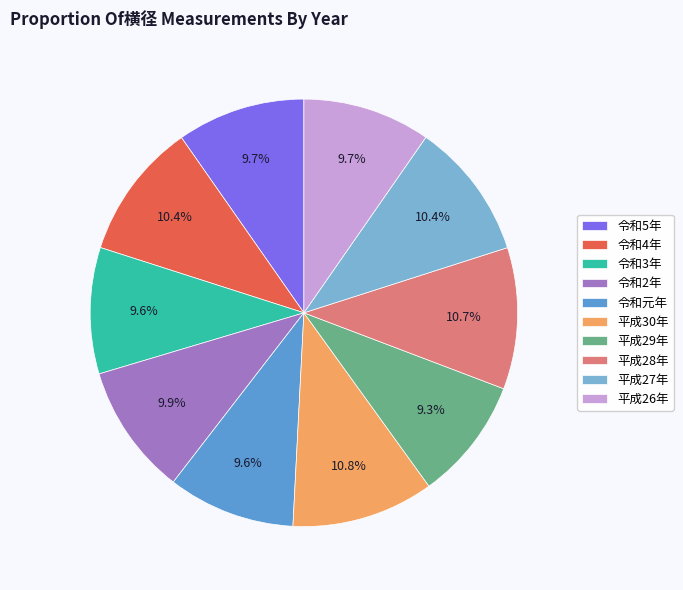

The 平成30年 slice represents 6% of the pie. True or false?

False